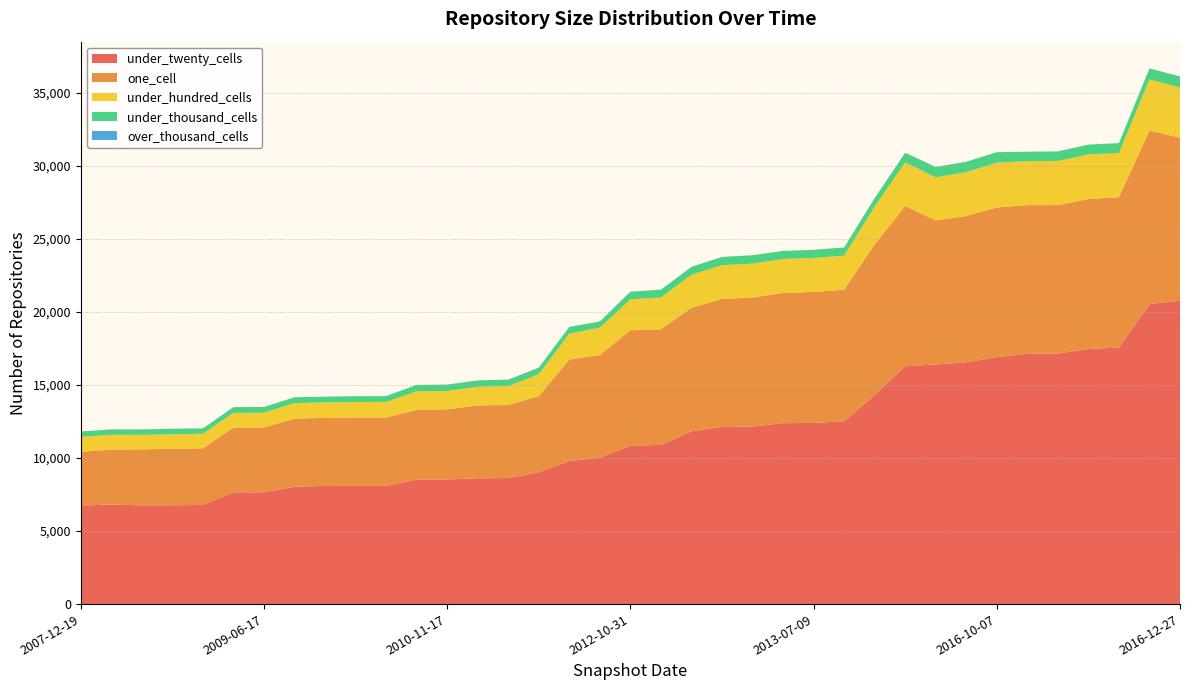

Reading left to right, list all the values displayed in this chart.

under_twenty_cells: 6746	6809	6759	6764	6783	7649	7655	8033	8084	8086	8093	8520	8528	8607	8624	9021	9784	10015	10841	10891	11828	12117	12157	12380	12398	12510	14306	16270	16398	16543	16899	17128	17150	17458	17558	20526	20758
one_cell: 3680	3759	3833	3861	3878	4429	4434	4659	4659	4673	4680	4767	4800	4988	5000	5209	6950	7027	7895	7918	8449	8769	8821	8915	8965	9006	10304	10976	9852	10012	10244	10172	10155	10256	10287	11876	11163
under_hundred_cells: 1018	1019	992	991	997	1006	1006	1062	1057	1067	1063	1272	1252	1272	1287	1500	1769	1871	2116	2172	2258	2307	2319	2318	2325	2323	2586	2989	2949	3000	3063	3006	3020	3052	3025	3494	3433
under_thousand_cells: 367	369	367	387	368	394	394	400	395	400	399	442	441	442	450	455	466	428	527	537	542	566	574	555	555	566	587	649	715	713	717	649	652	676	671	755	757
over_thousand_cells: 0	0	0	0	0	0	0	0	0	0	0	0	0	0	0	0	0	0	0	0	0	0	0	0	0	0	2	2	3	3	3	2	2	2	3	3	3